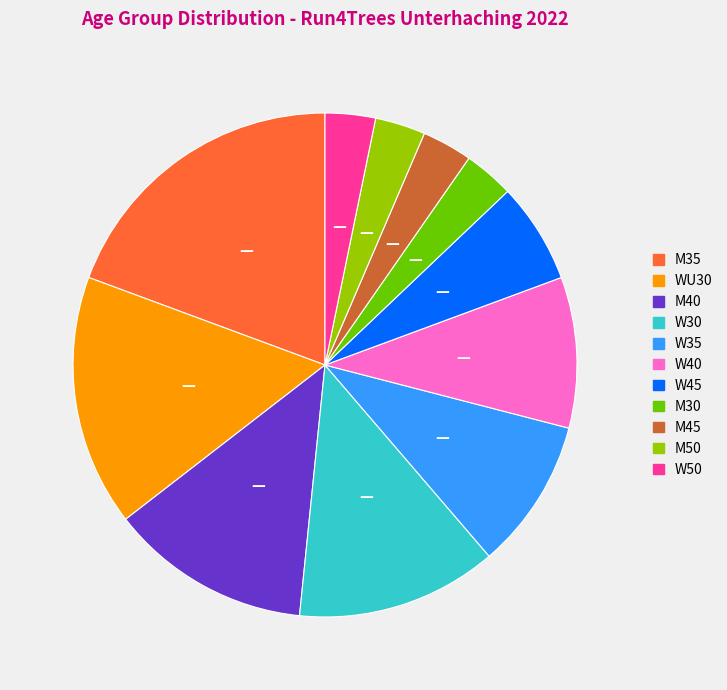

Which category has the biggest portion of the pie?

M35